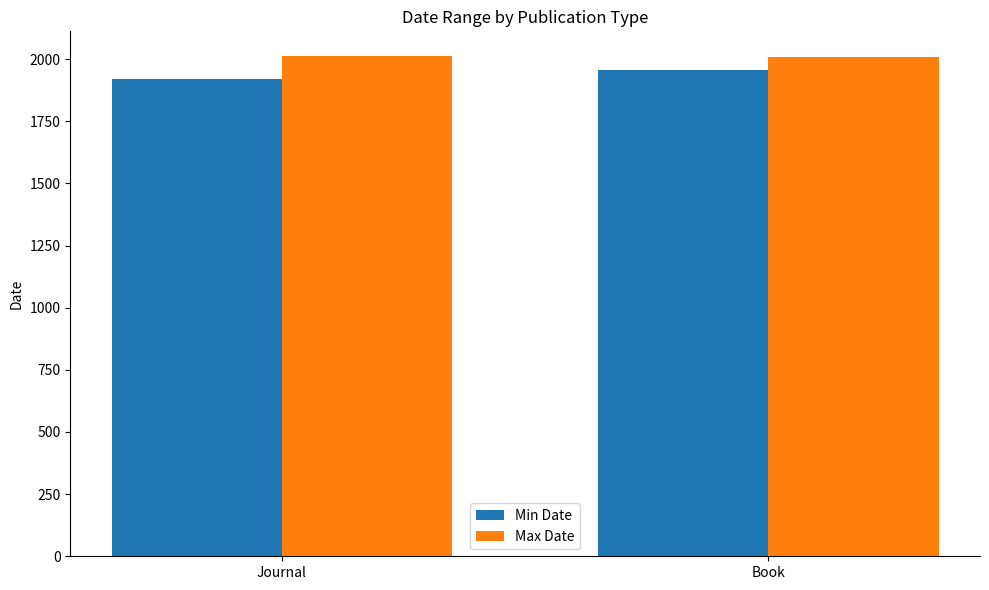

The value of Max Date at Book is 2008. True or false?

True